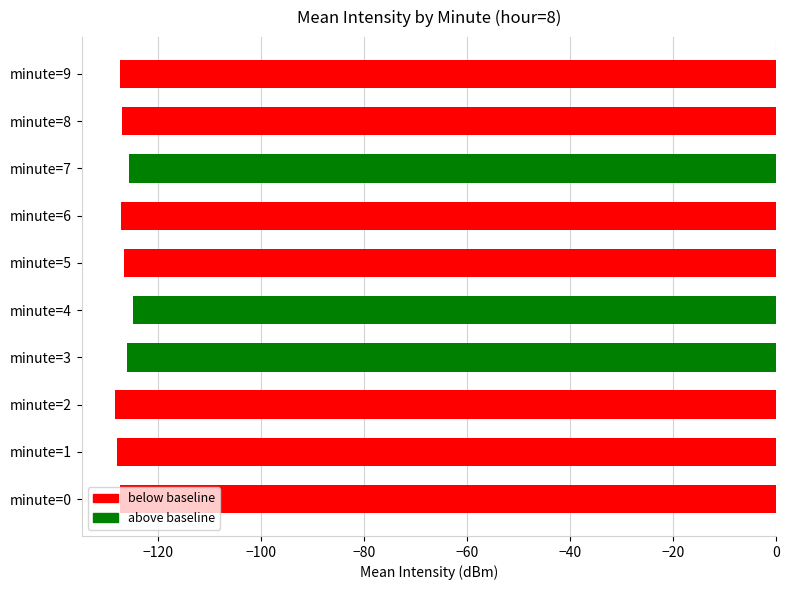

What is the difference between the second highest and minimum values?

2.7